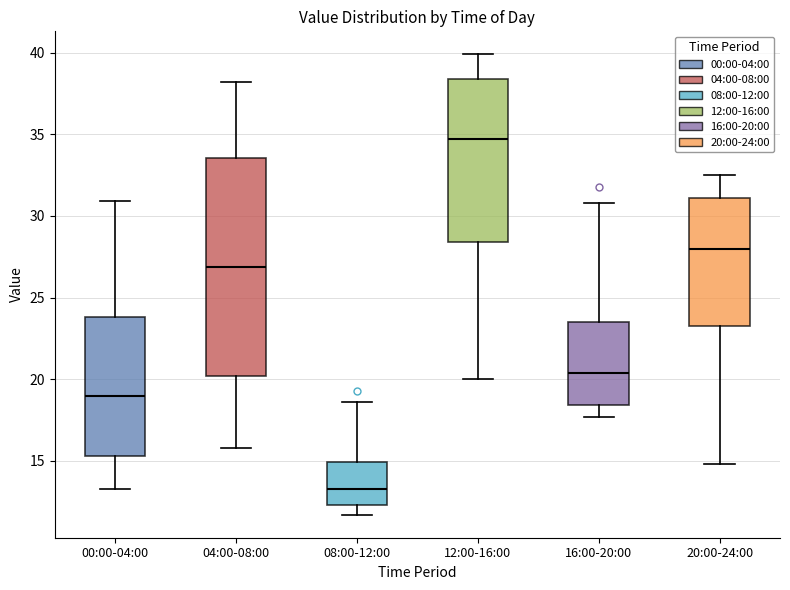

Where does the median line of the box for 04:00-08:00 sit on the y-axis? The values are not printed on the chart, so give them approximately, as read against the axis.

27.0